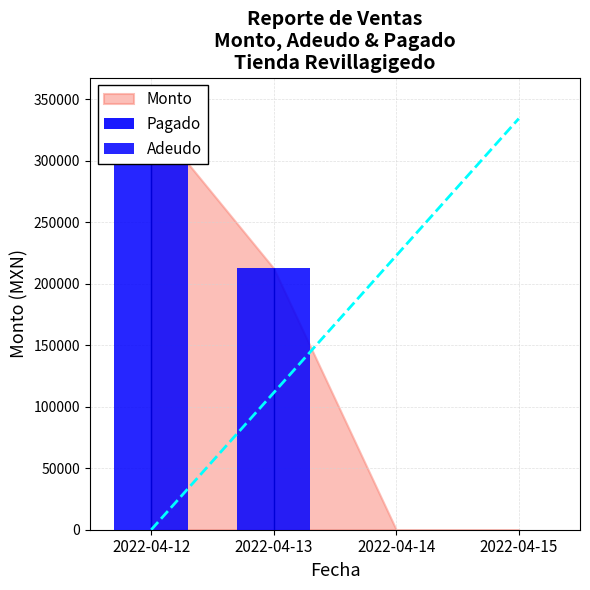

List the labels in order of value, largest first.

2022-04-12, 2022-04-13, 2022-04-14, 2022-04-15